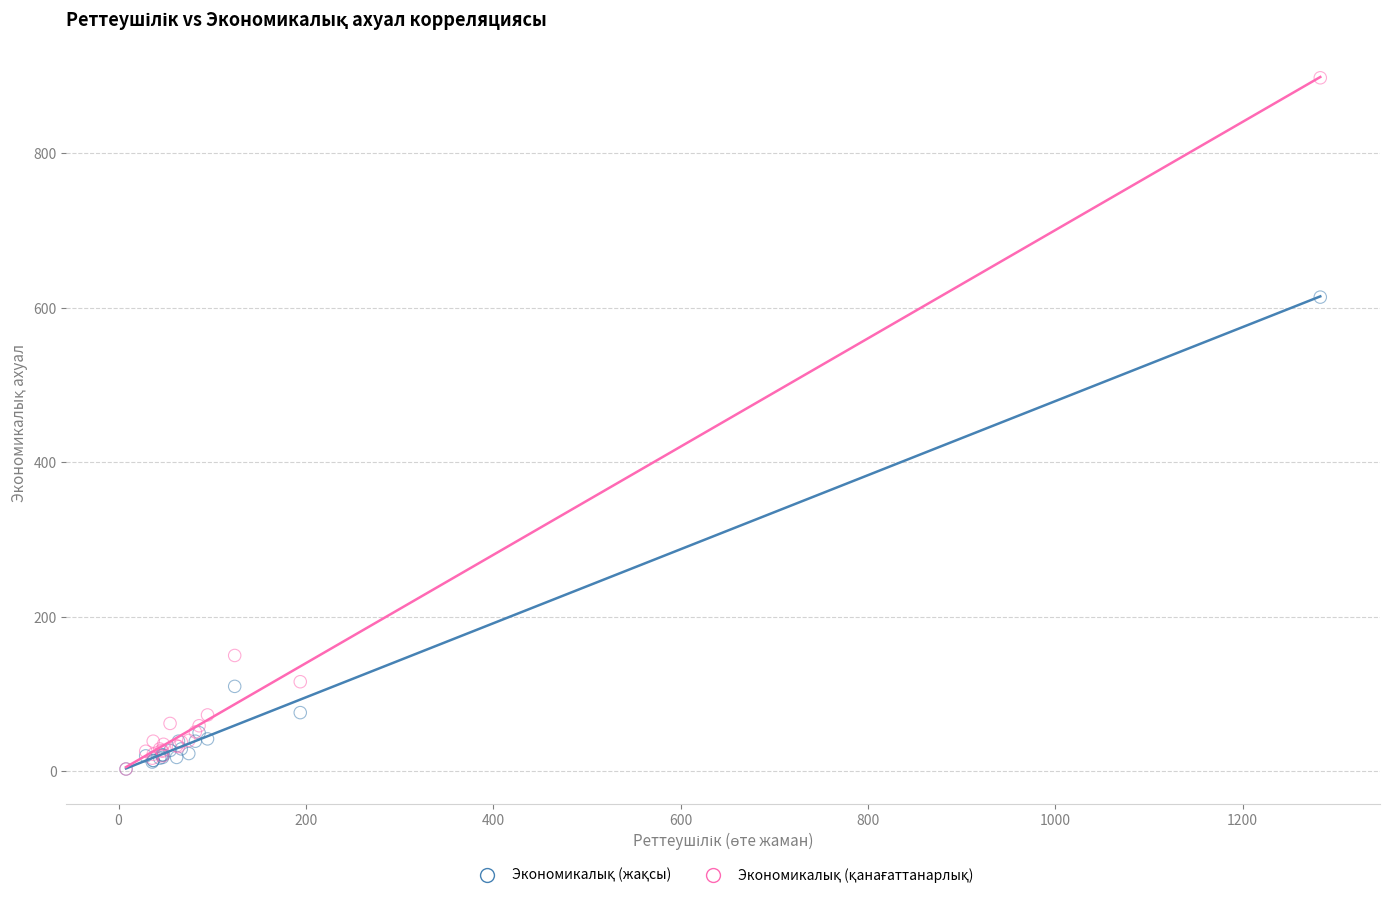

Across all series, what Y value is closest to 450?

614